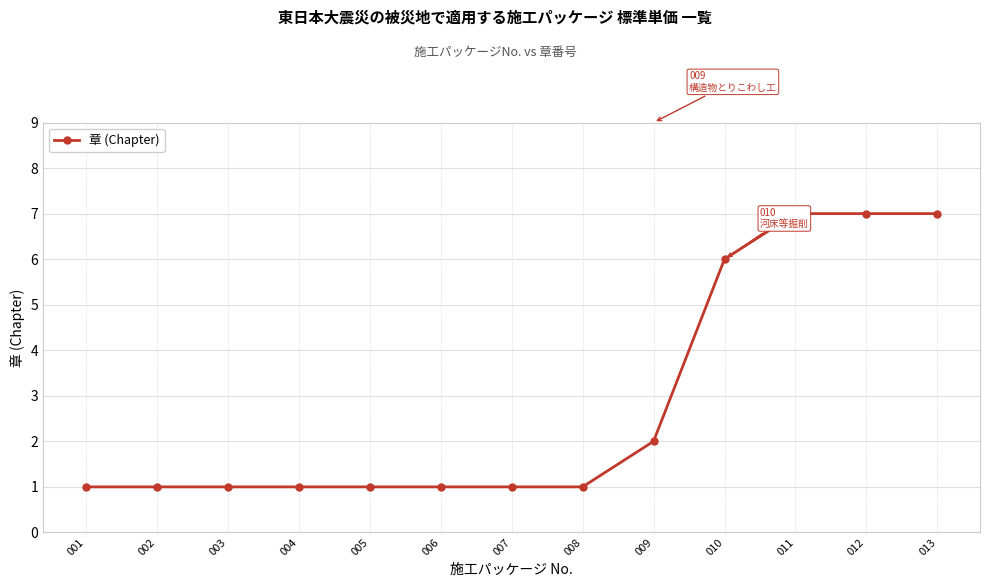

Count the number of categories in the chart.

13